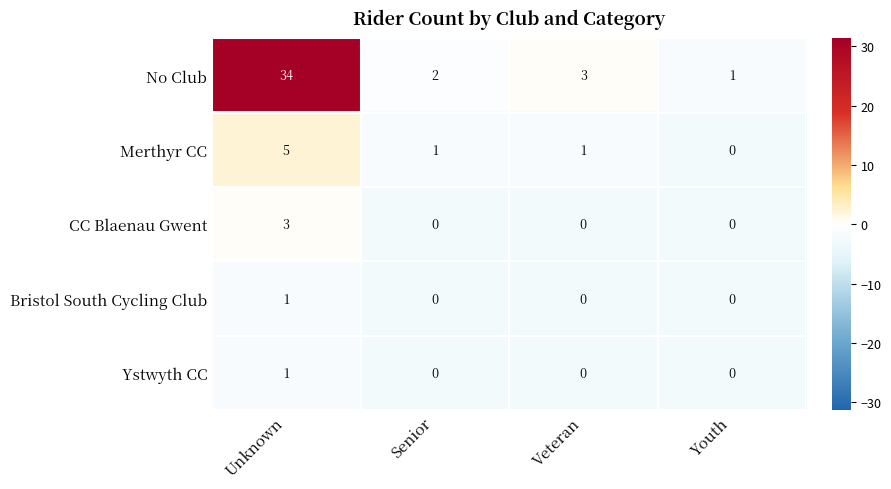

Reading left to right, what are all the values shown in this chart?

No Club: 34	2	3	1
Merthyr CC: 5	1	1	0
CC Blaenau Gwent: 3	0	0	0
Bristol South Cycling Club: 1	0	0	0
Ystwyth CC: 1	0	0	0